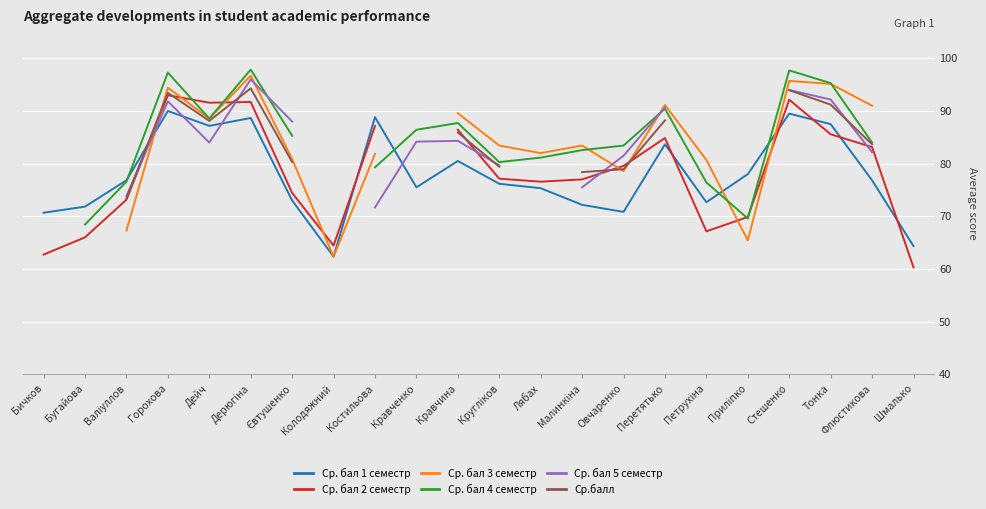

What is the label of the 16th point from the right?

Євтушенко